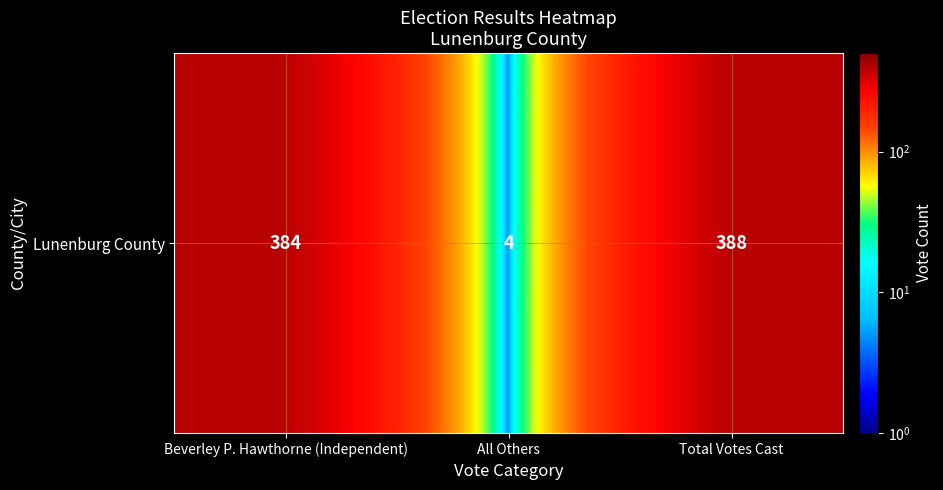

Where is the data nearest to the value 196?

Beverley P. Hawthorne (Independent)